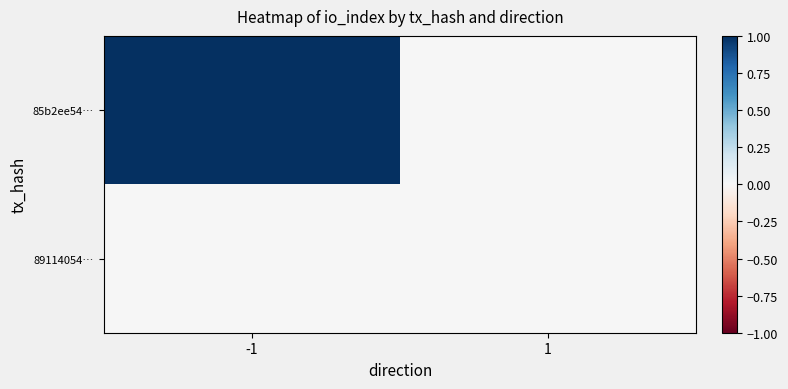

Rank the series by their average value, from lowest to highest.

89114054…, 85b2ee54…